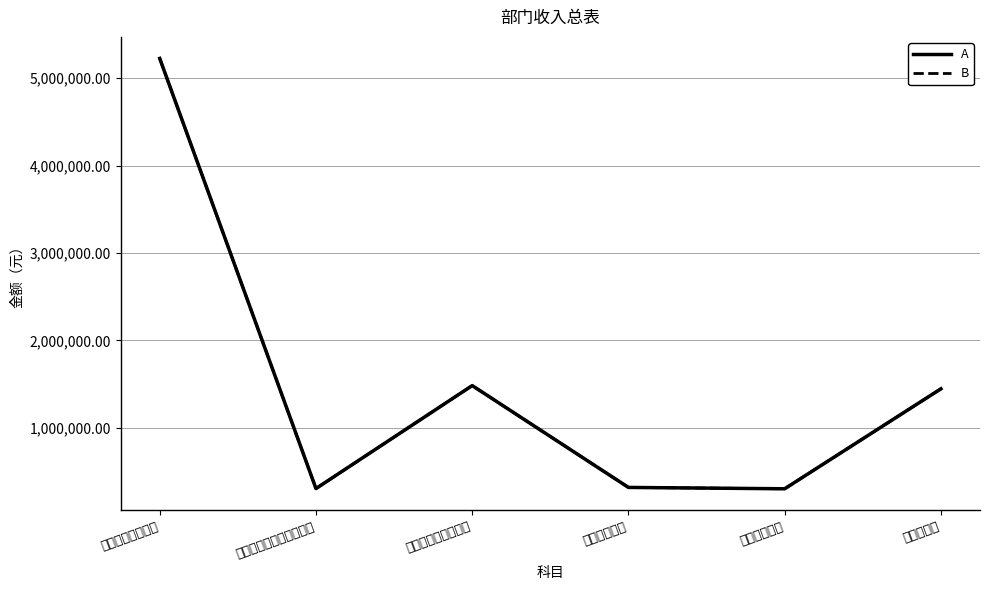

What is the label of the 2nd point from the right?

城乡社区支出